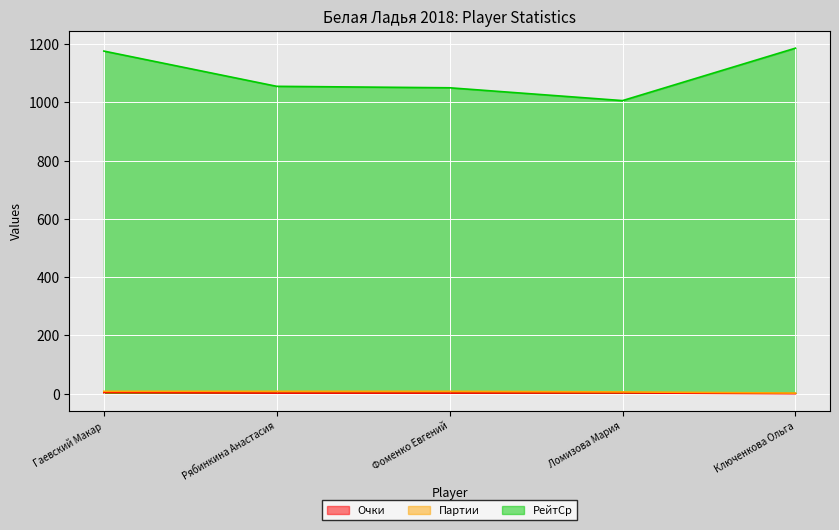

True or false: Очки and Партии cross at least once.

False